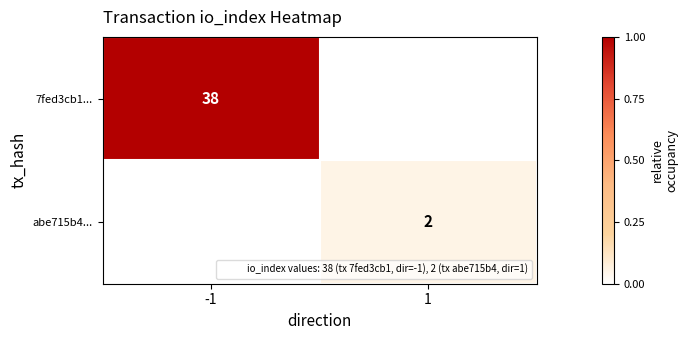

Rank the series at -1 from highest to lowest value.

7fed3cb1..., abe715b4...